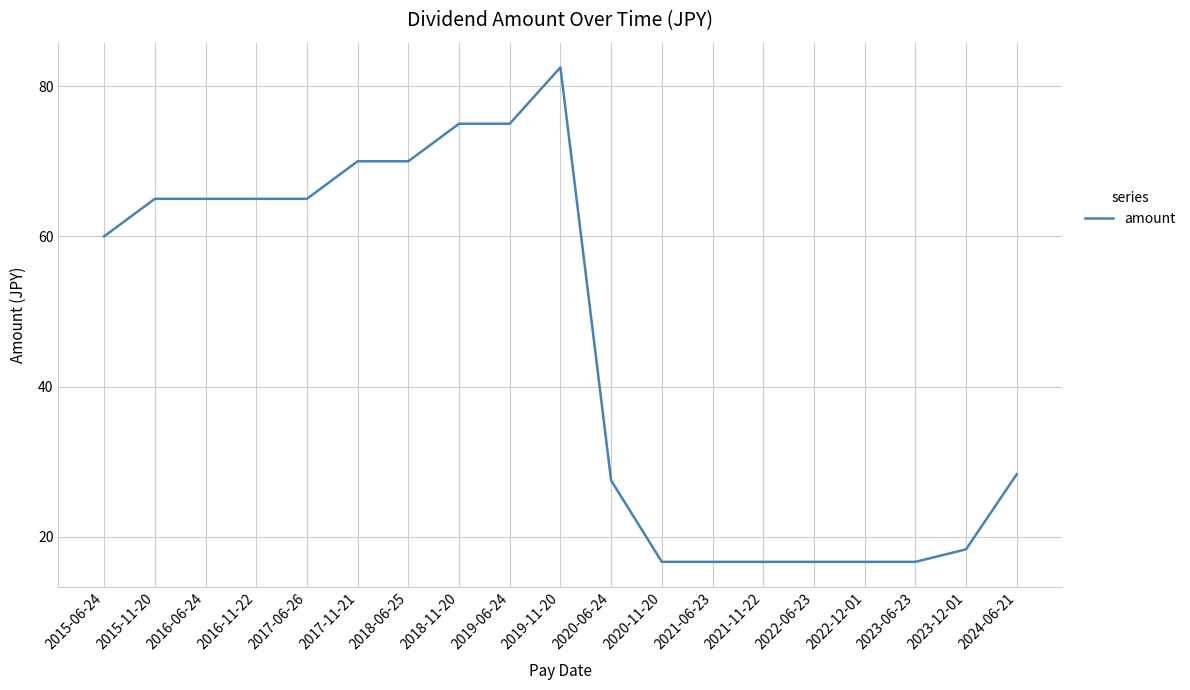

At which label is the value closest to 49?

2015-06-24